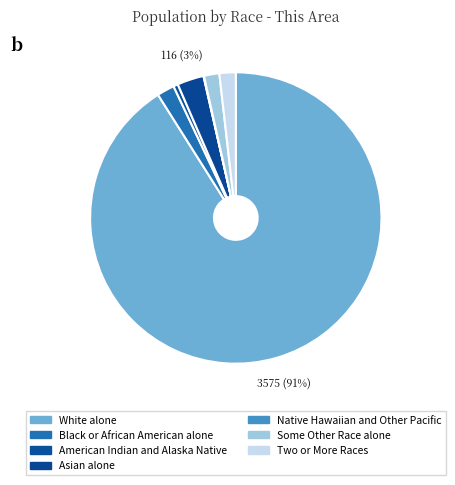

To the nearest percent, what is the difference between the Black or African American alone and Asian alone slice percentages?

1%